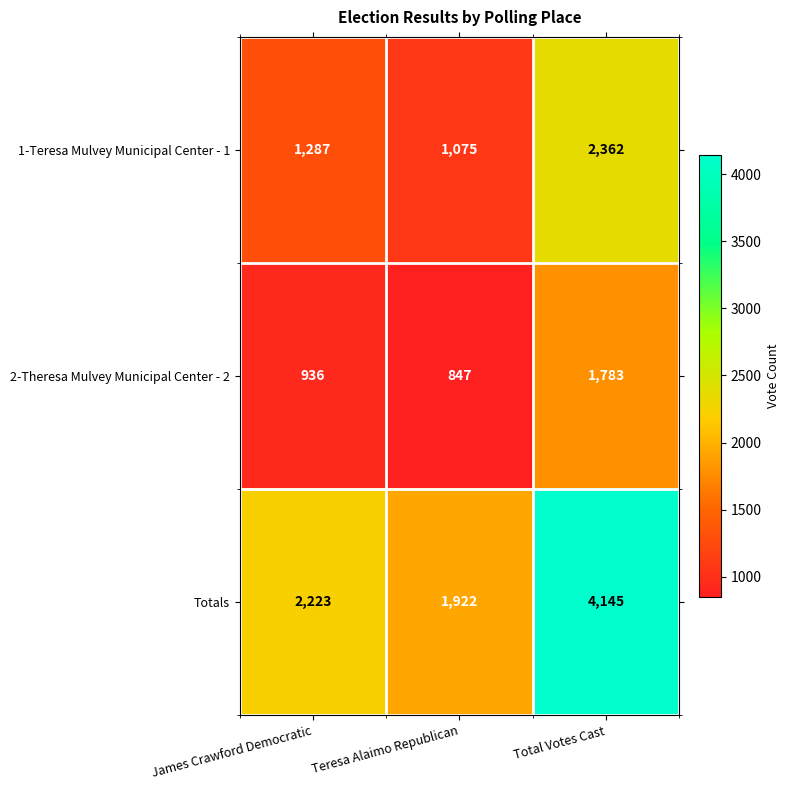

List the series in order of their overall mean, lowest first.

2-Theresa Mulvey Municipal Center - 2, 1-Teresa Mulvey Municipal Center - 1, Totals